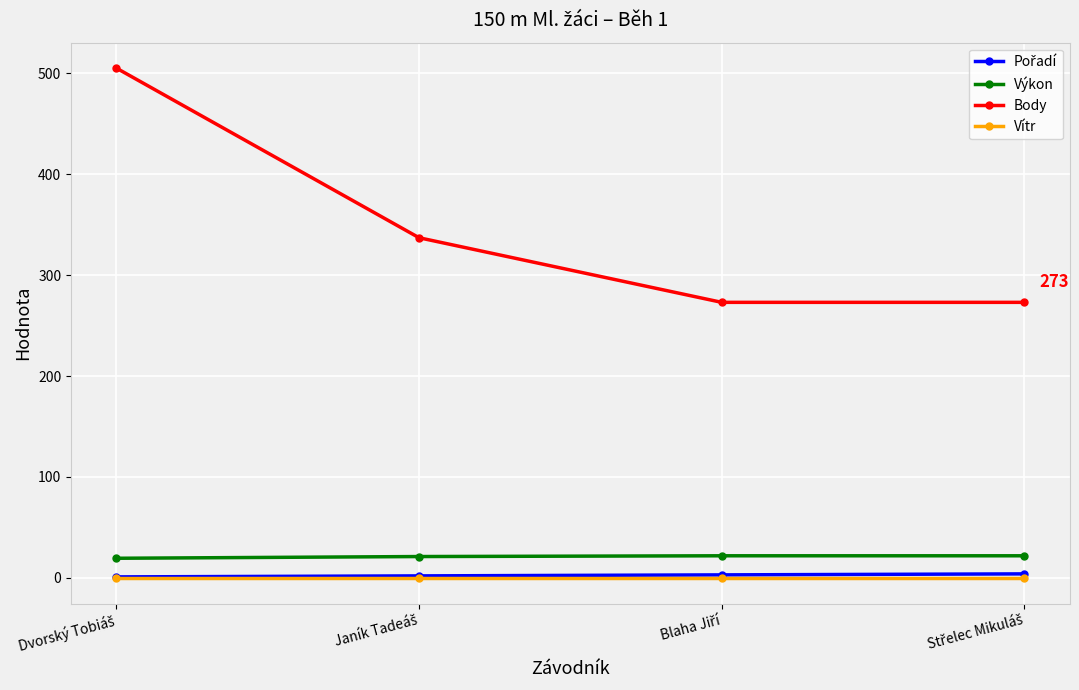

True or false: Vítr has more than 2 points higher than both neighbors.

False